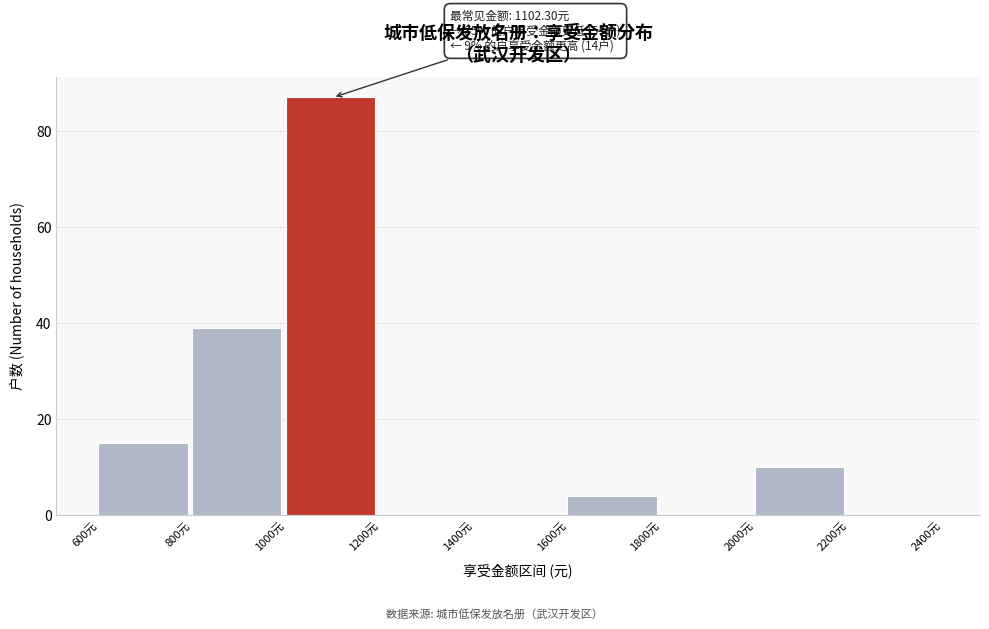

Which range on the x-axis has the tallest bar?

1000 to 1200